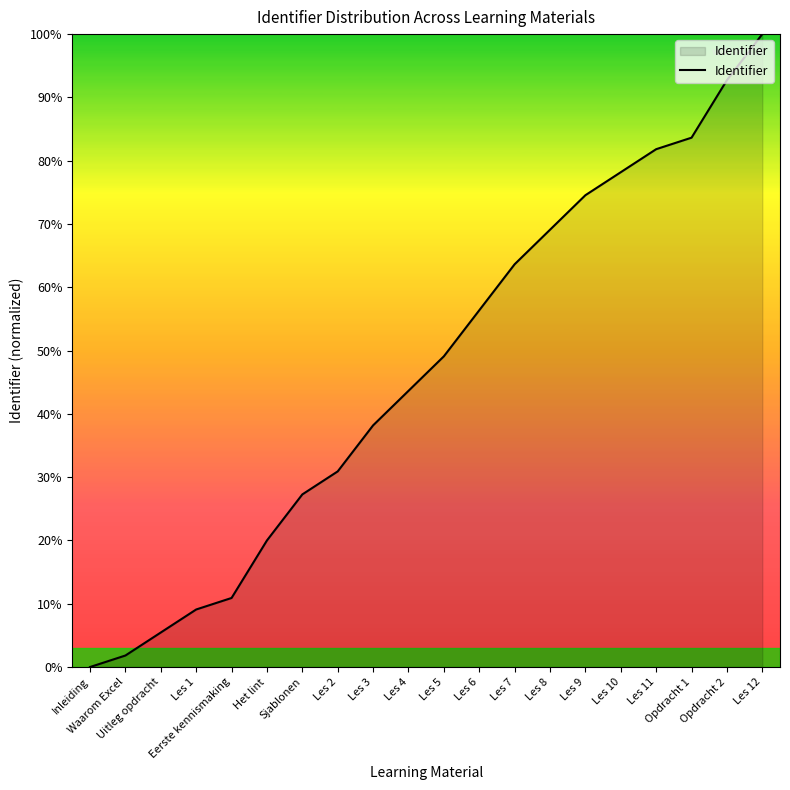

Reading right to left, what are all the values shown in this chart?

Les 12=100.0	Opdracht 2=92.7	Opdracht 1=83.6	Les 11=81.8	Les 10=78.2	Les 9=74.5	Les 8=69.1	Les 7=63.6	Les 6=56.4	Les 5=49.1	Les 4=43.6	Les 3=38.2	Les 2=30.9	Sjablonen=27.3	Het lint=20.0	Eerste kennismaking=10.9	Les 1=9.1	Uitleg opdracht=5.5	Waarom Excel=1.8	Inleiding=0.0